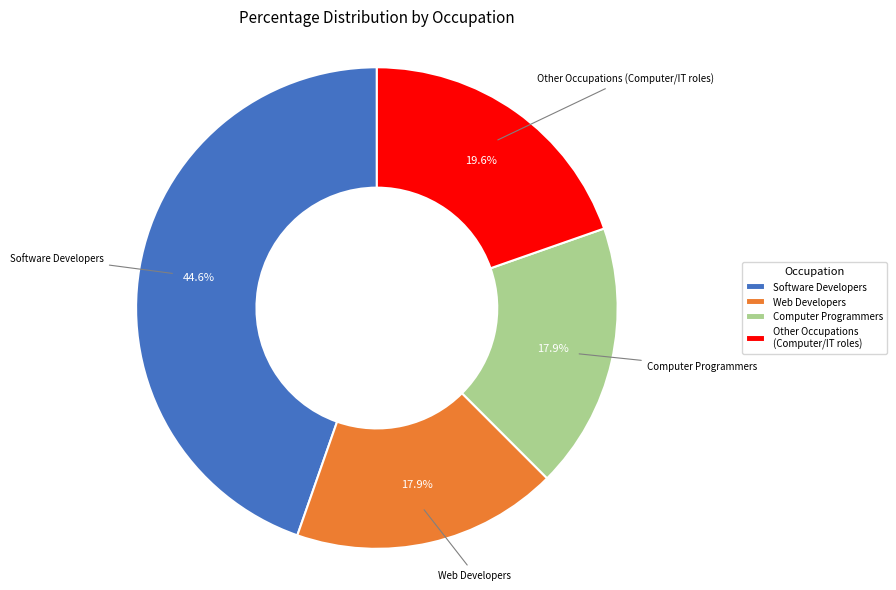

Count the number of slices in the pie.

4